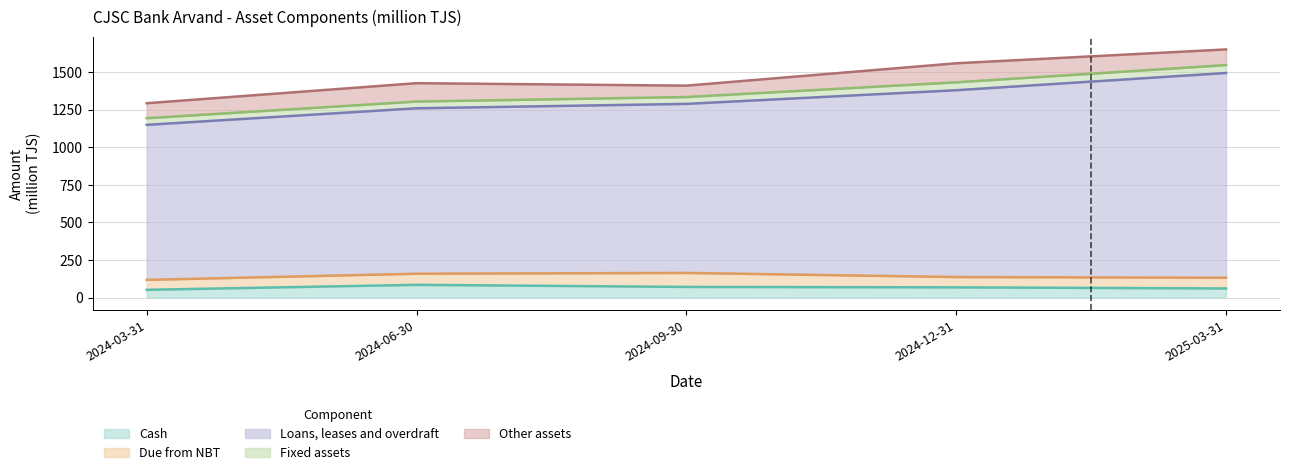

The Due from NBT series shows 44.1 at 2024-03-31. True or false?

False